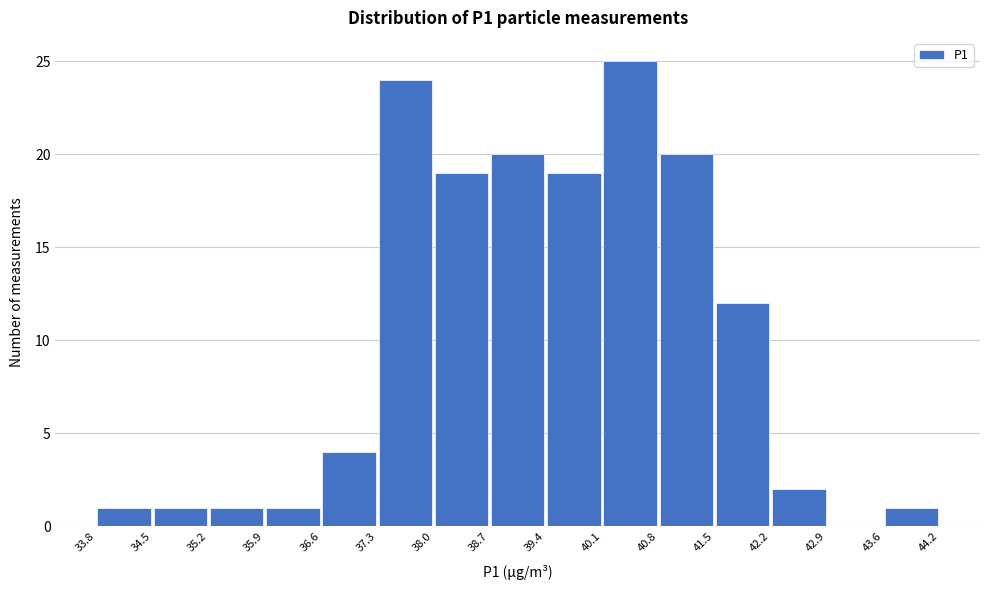

What is the height of the bar covering 33.8 to 34.5 on the x-axis? The values are not printed on the chart, so give them approximately, as read against the axis.

1